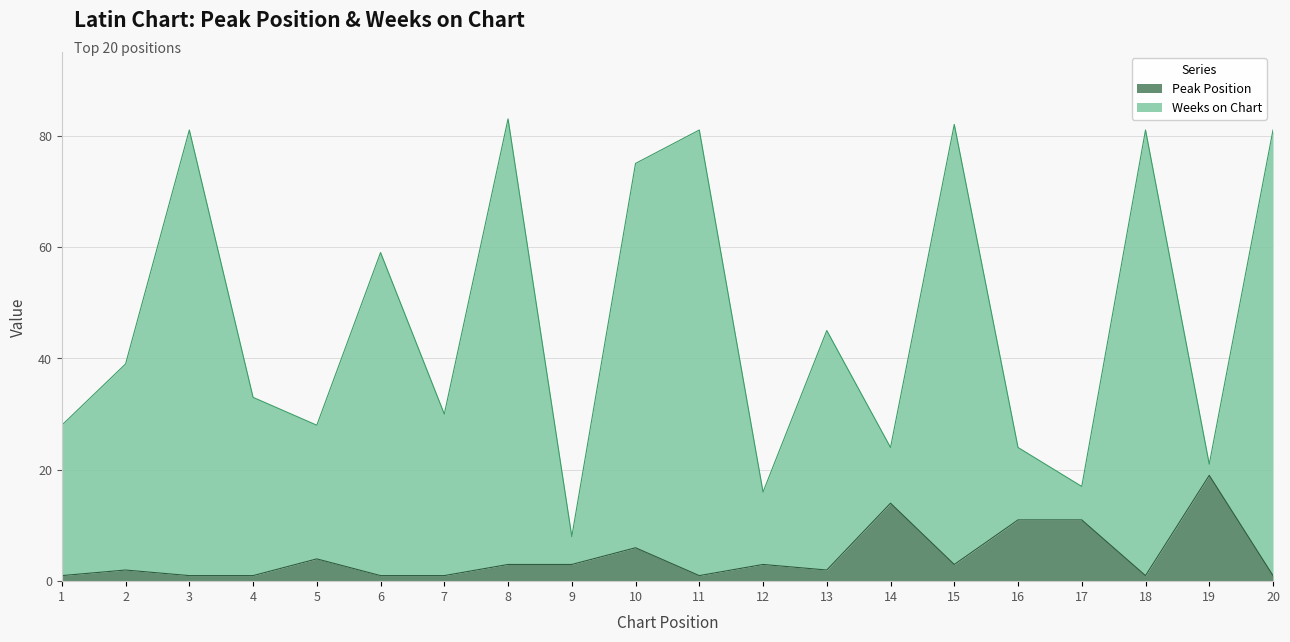

At which category does Peak Position reach its first local peak?

2